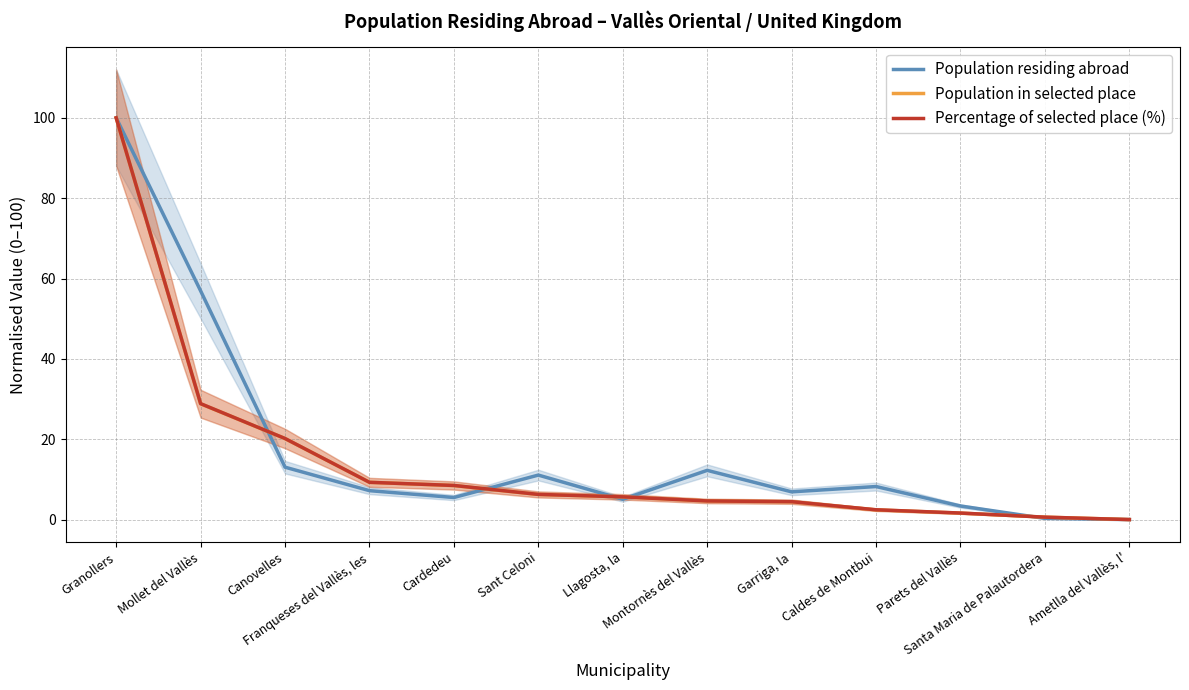

Which series ends up on top after the final intersection of Percentage of selected place (%) and Population in selected place?

Population in selected place